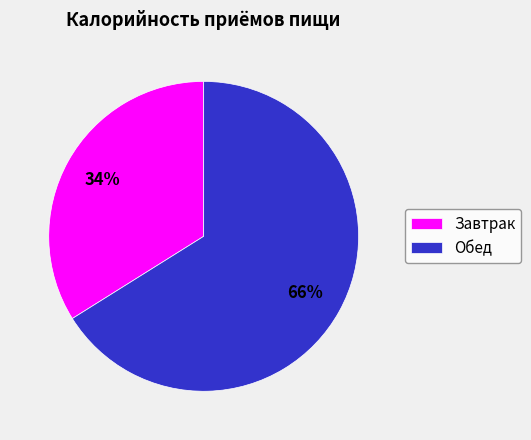

Which category has the smallest portion of the pie?

Завтрак